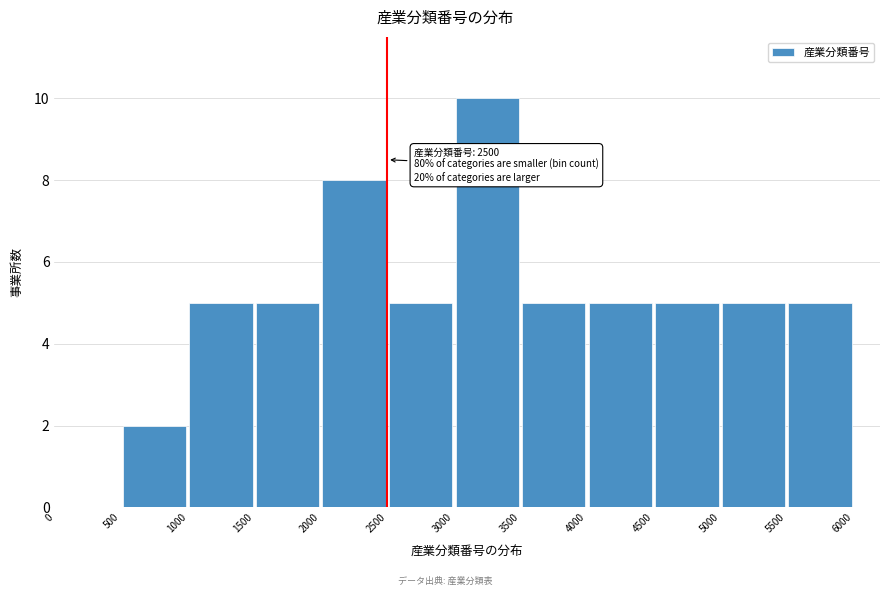

Over which range of the x-axis is the bar tallest?

3000 to 3500